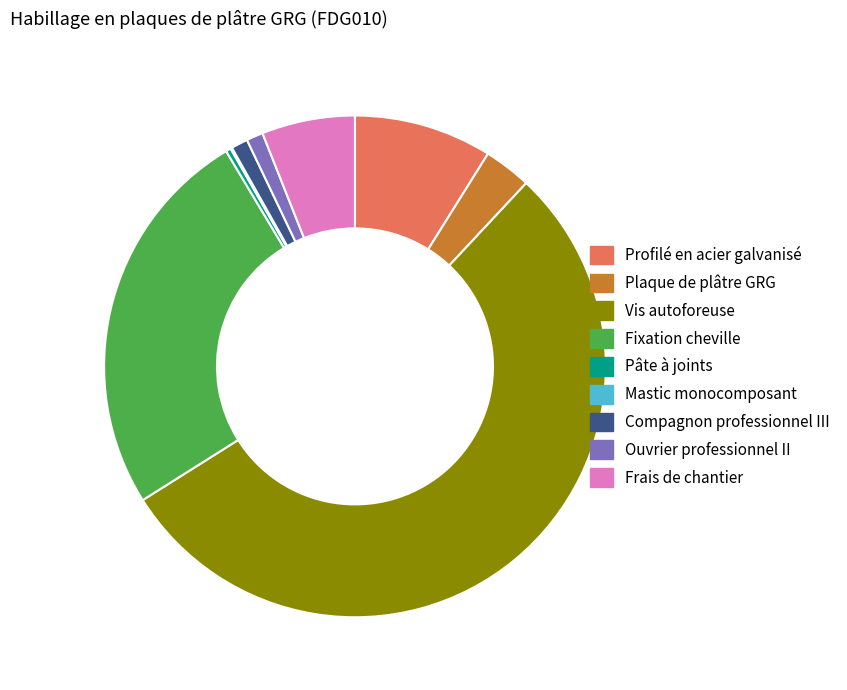

Is the sum of Profilé en acier galvanisé and Vis autoforeuse greater than half?

Yes